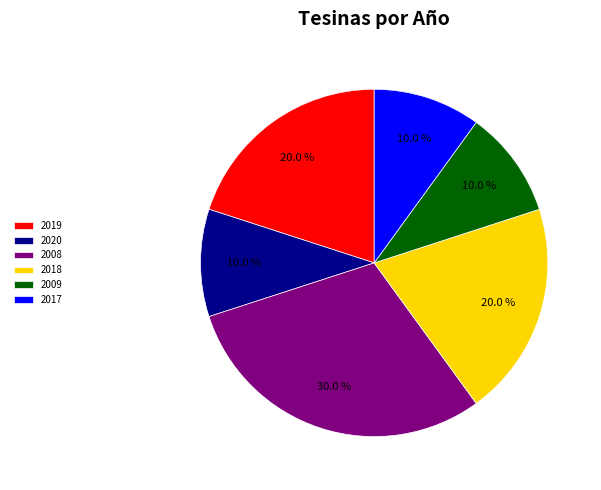

How many segments does this pie chart have?

6